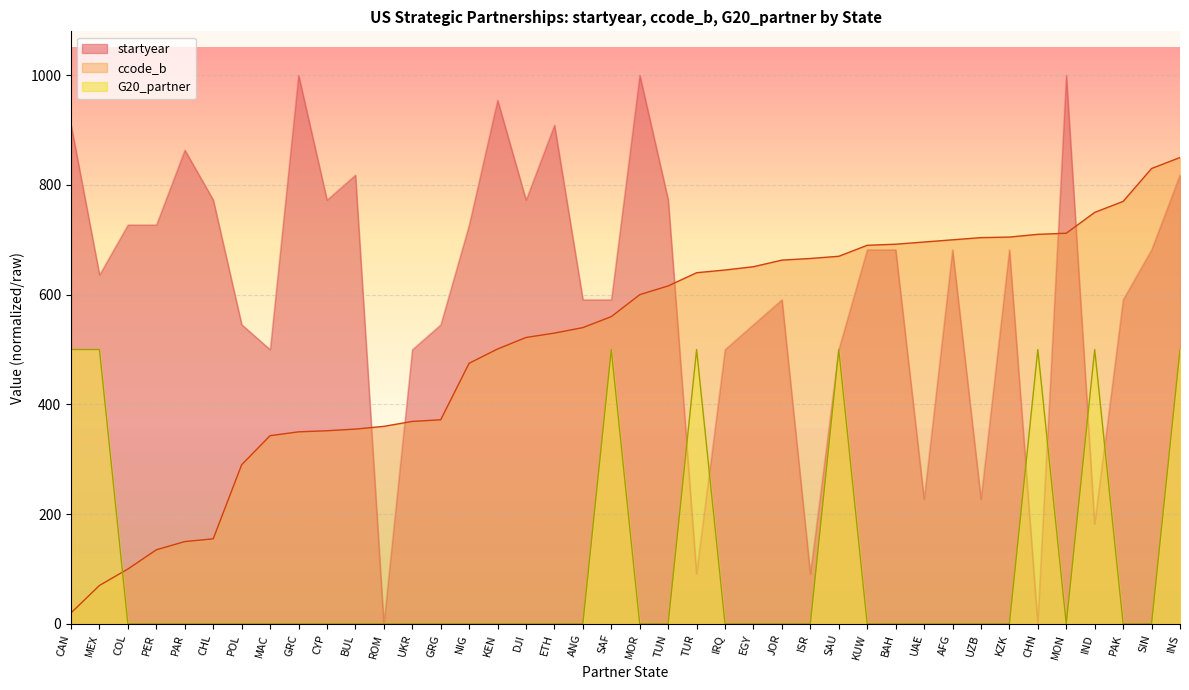

List the series in order of their overall mean, highest first.

startyear, ccode_b, G20_partner